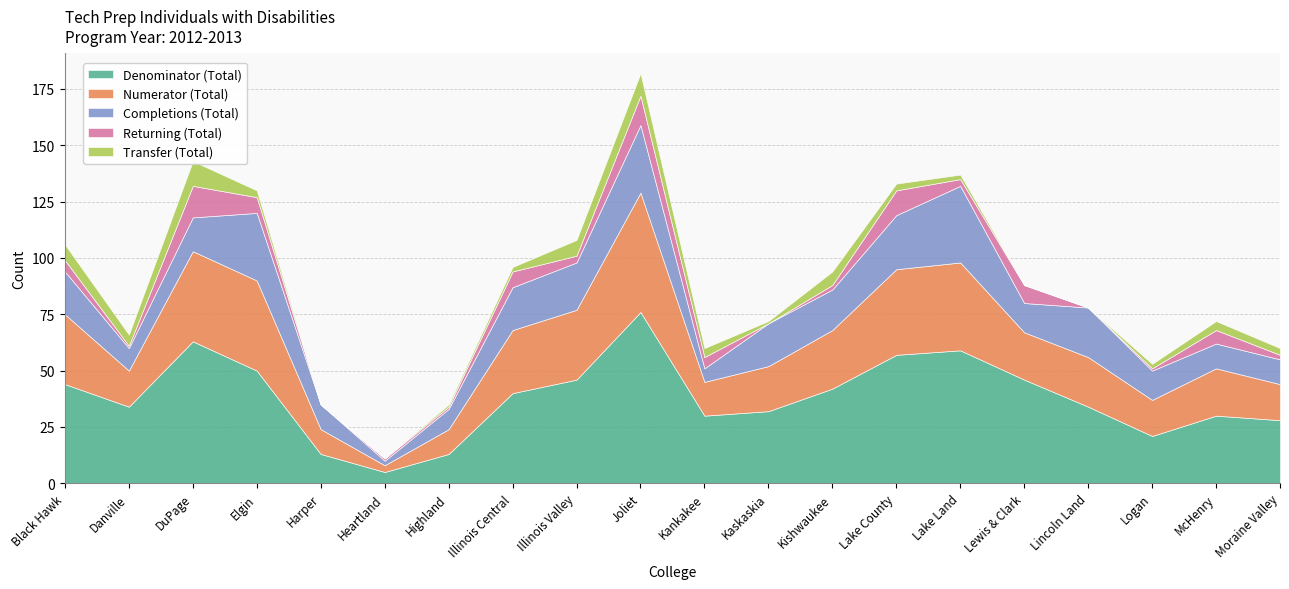

Is it true that Denominator (Total) equals 21 at Illinois Valley?

False